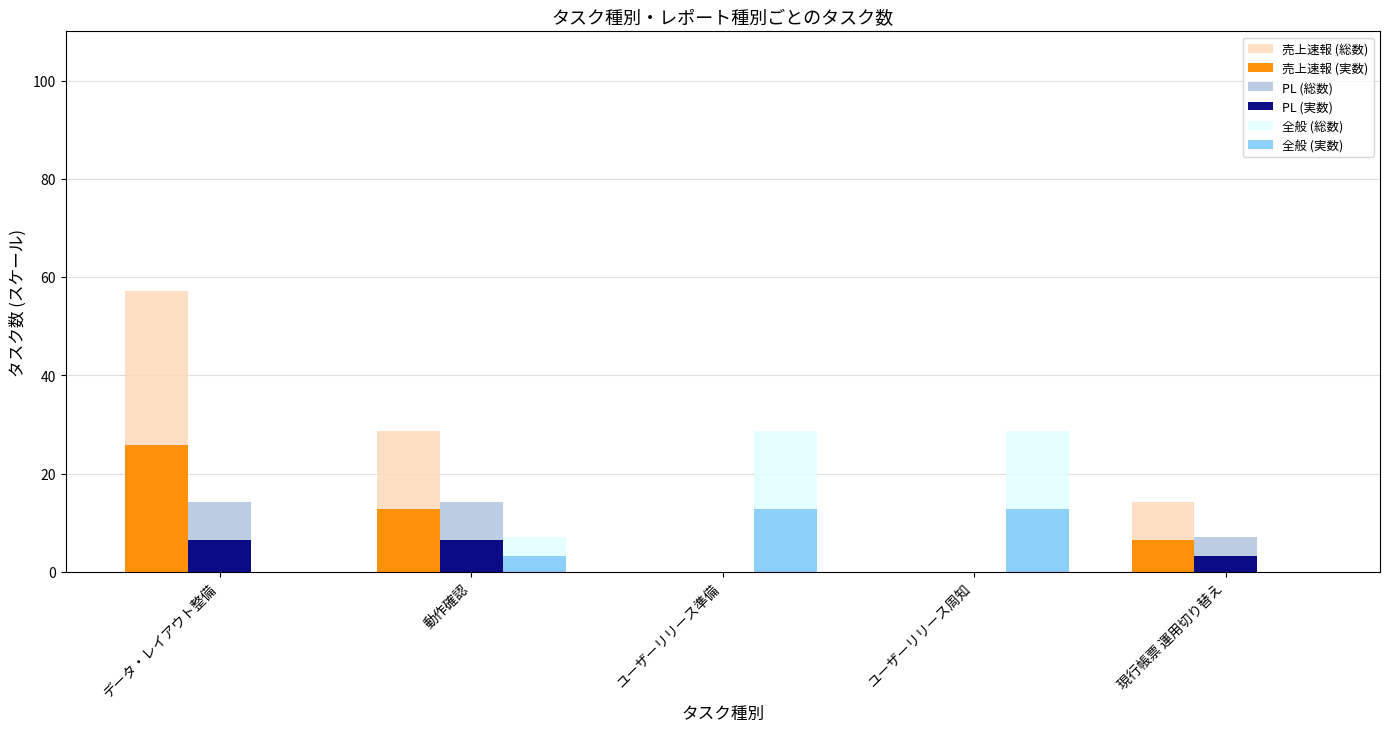

What is the sum of all 全般 (実数) values?

28.9